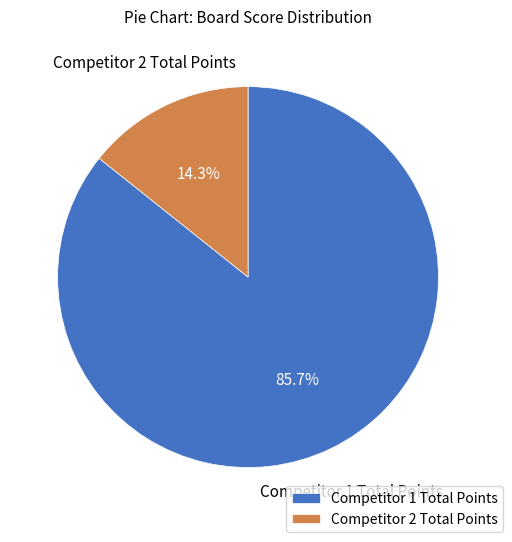

Between Competitor 2 Total Points and Competitor 1 Total Points, which is larger?

Competitor 1 Total Points